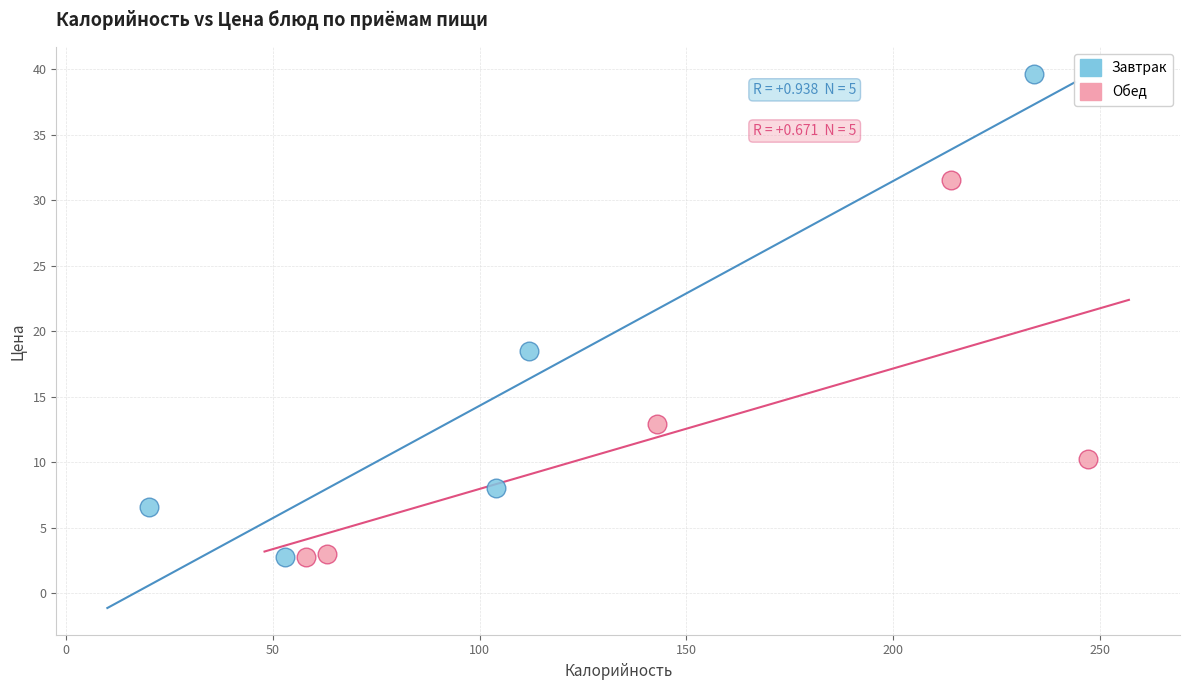

Which series contains the highest Y value?

Завтрак